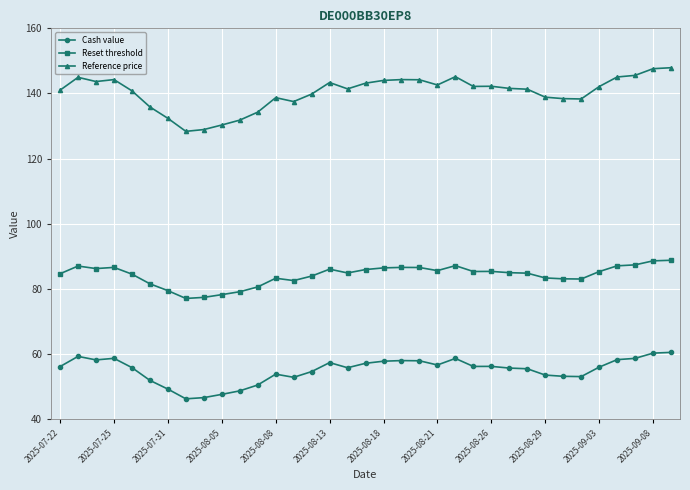

In Reset threshold, how many points are higher than both neighbors (excluding endpoints)?

7